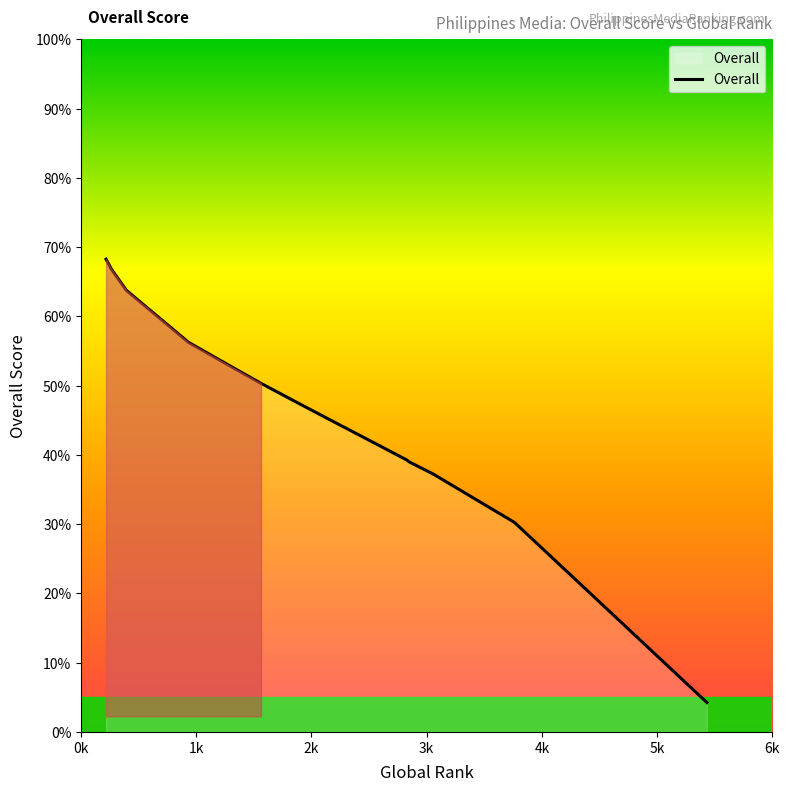

What is the difference between the maximum and minimum values?

64.0